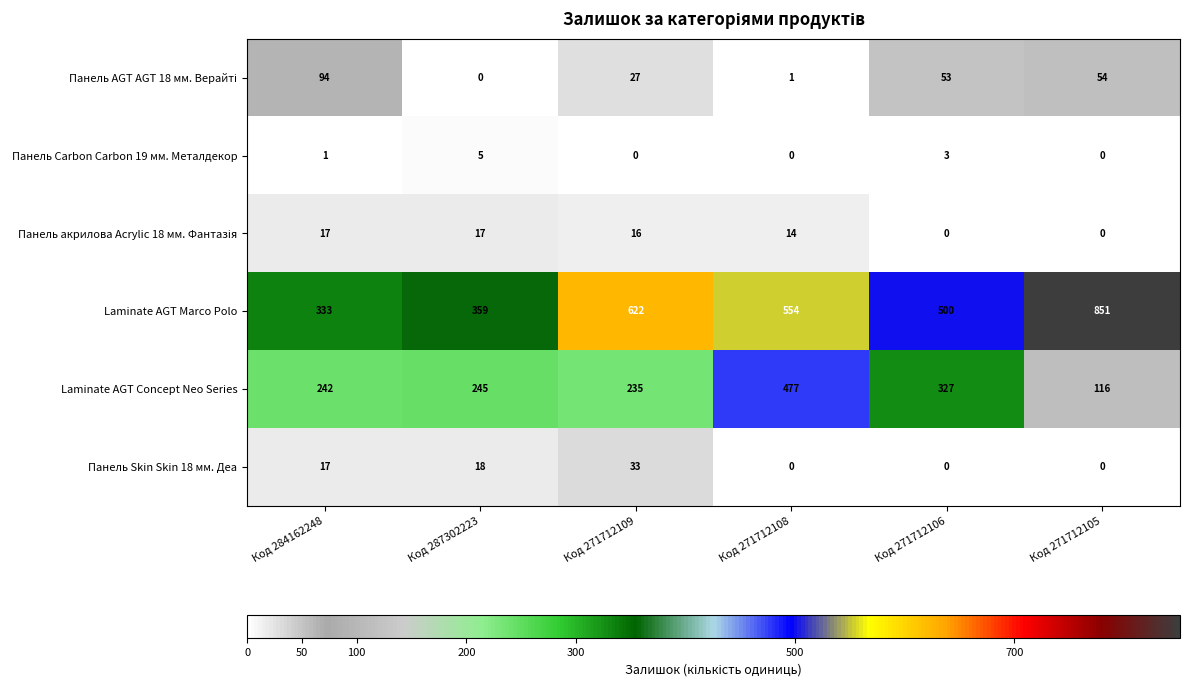

What is the difference between the second highest and second lowest values in the Laminate AGT Concept Neo Series series?

92